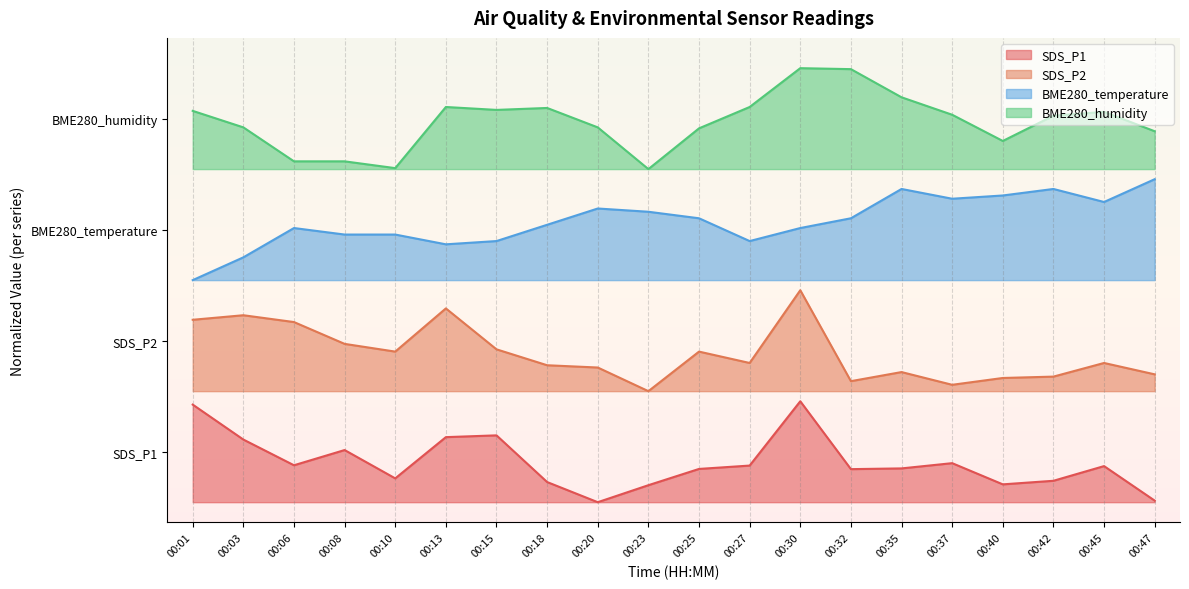

List the labels in order of BME280_humidity value, smallest first.

00:23, 00:10, 00:06, 00:08, 00:40, 00:47, 00:25, 00:03, 00:20, 00:42, 00:37, 00:45, 00:01, 00:15, 00:18, 00:13, 00:27, 00:35, 00:32, 00:30